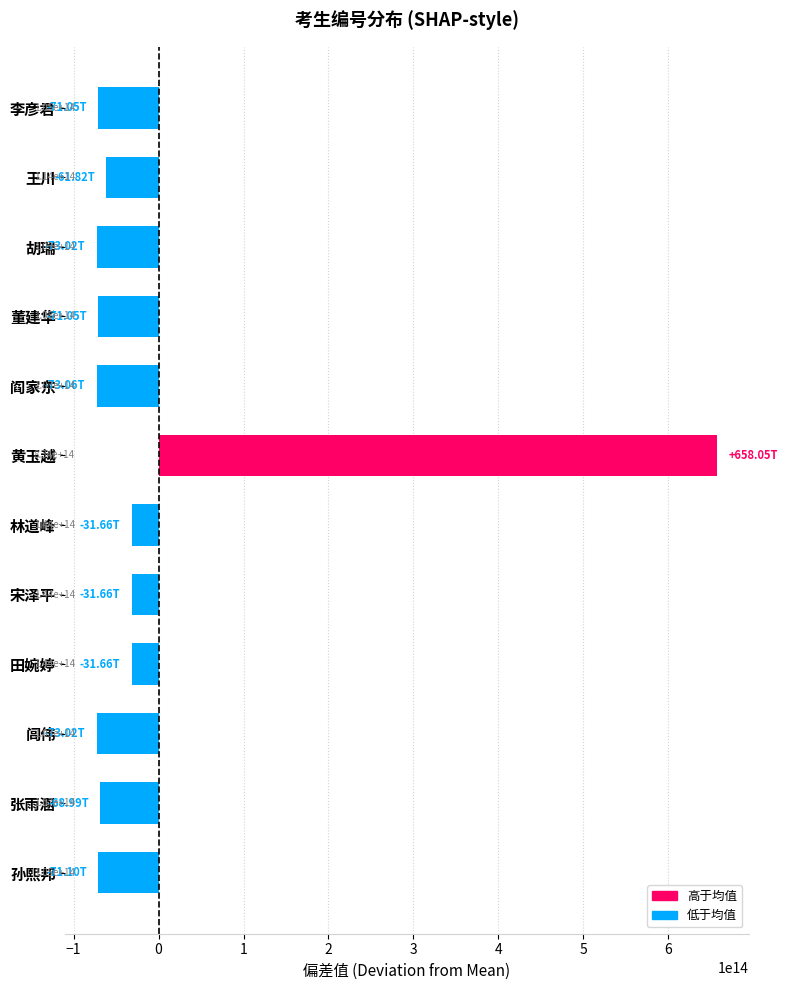

Does the chart contain any negative values?

Yes